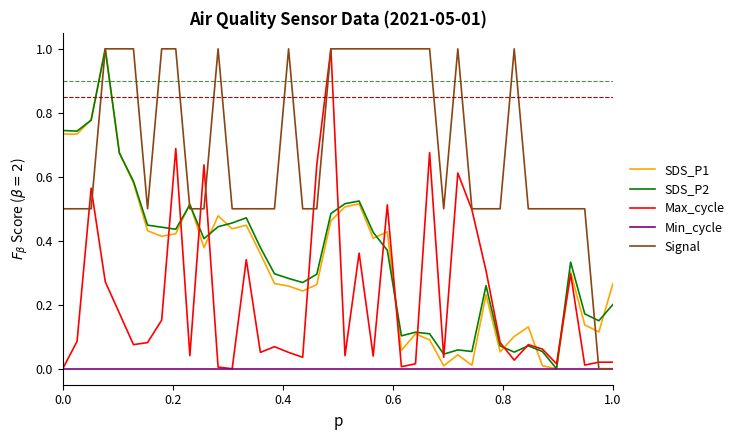

What is the maximum value for Signal?

1.0